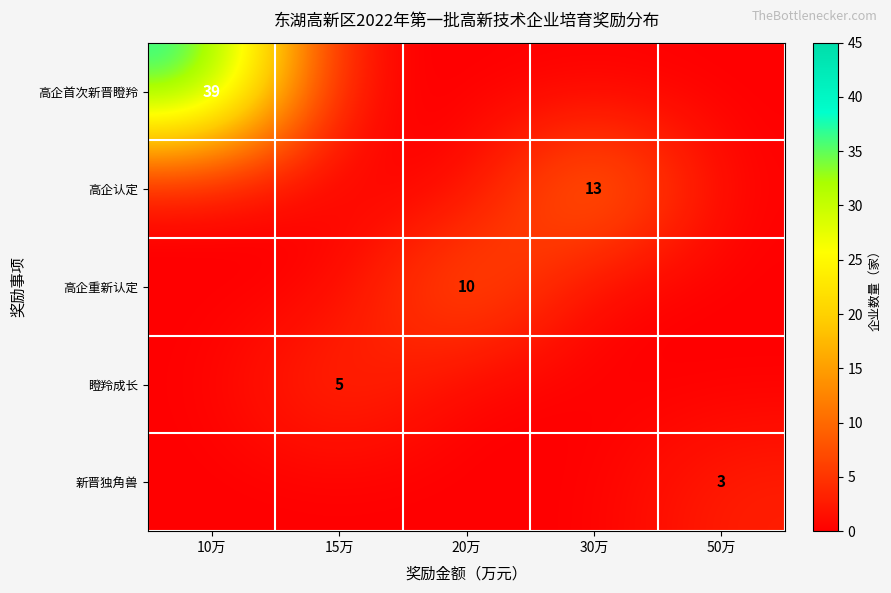

The 高企重新认定 series shows 10 at 20万. True or false?

True